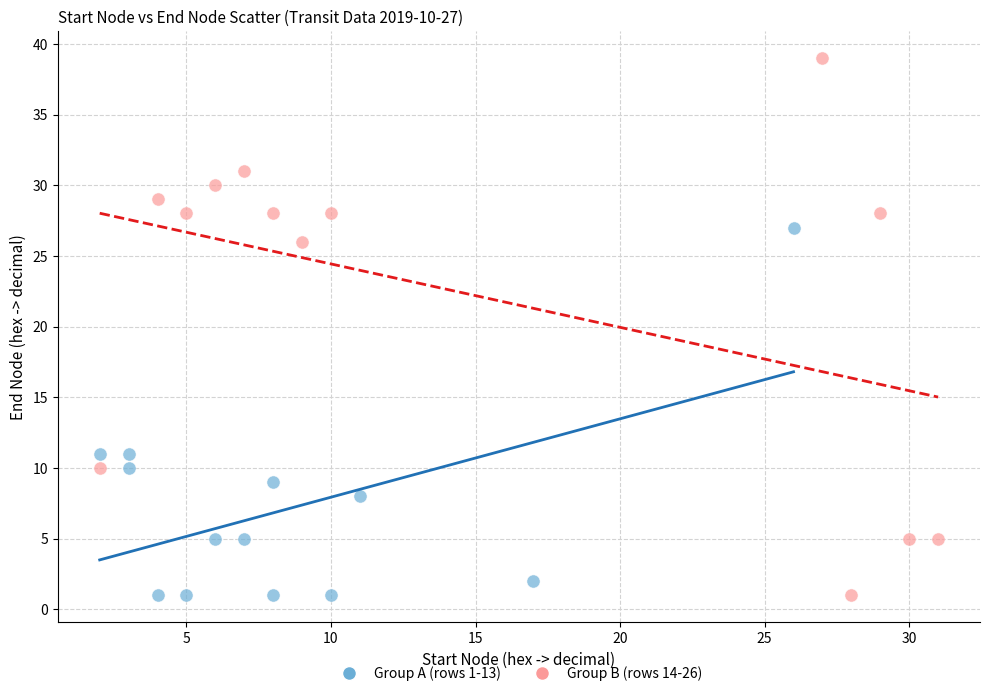

Which series has the widest spread of Y values?

Group B (rows 14-26)